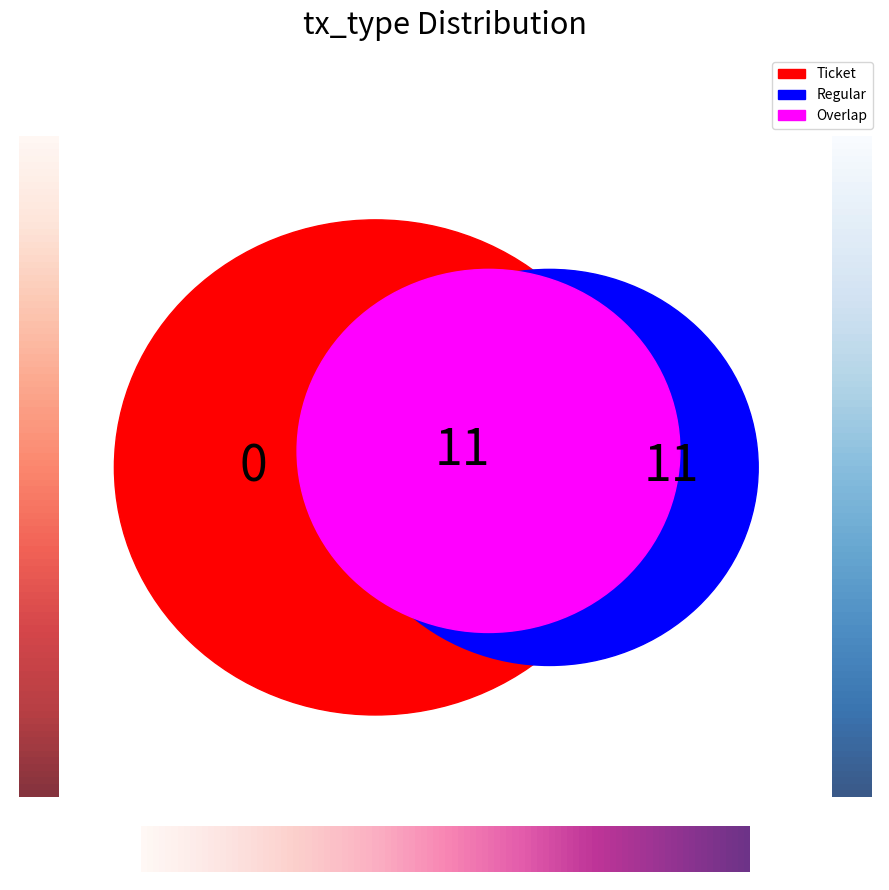

Rank the categories by value from highest to lowest.

Regular, Ticket